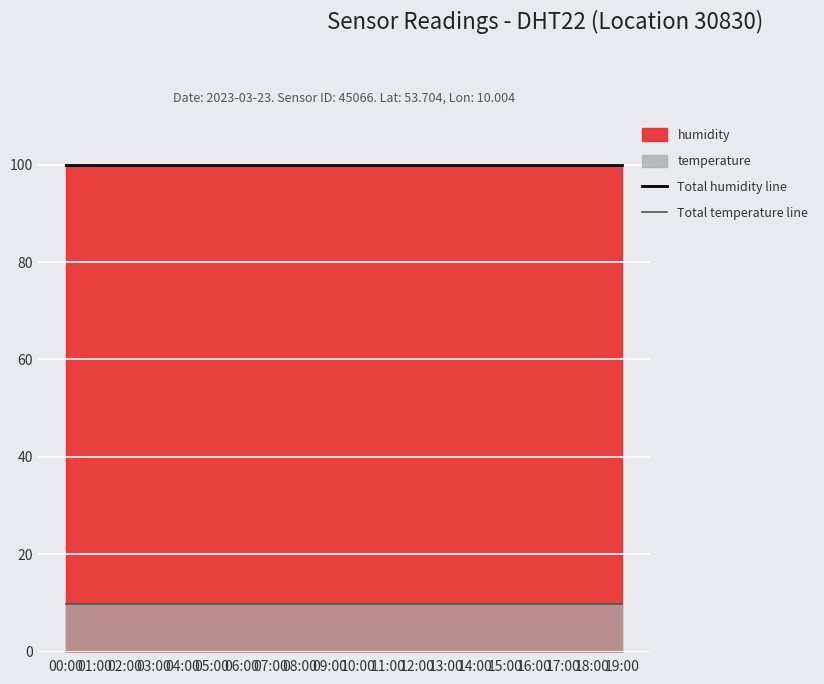

The value of Total humidity line at 01:00 is 99.9. True or false?

True